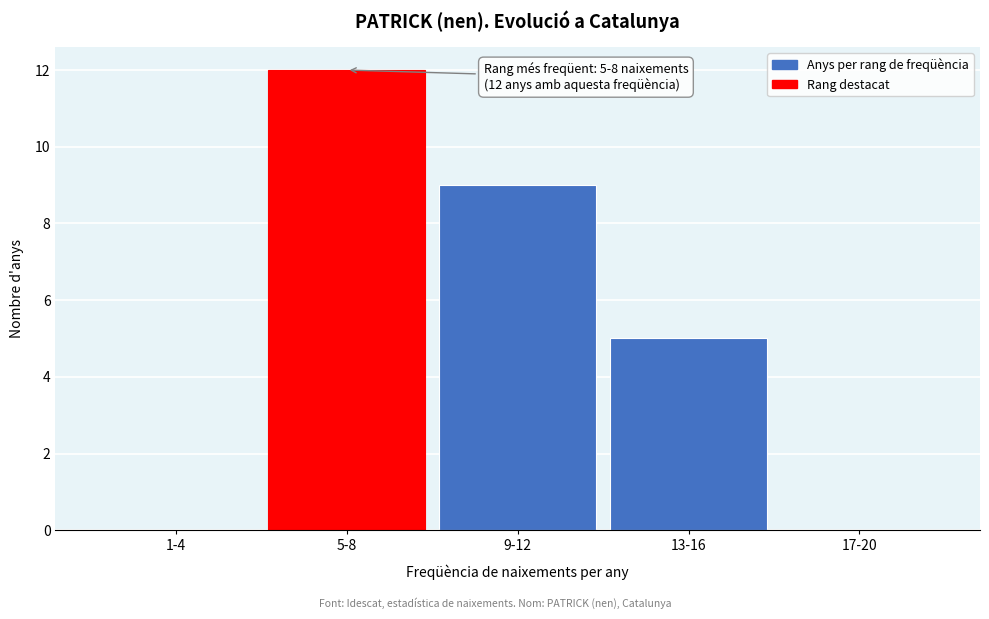

Reading left to right, what are all the values shown in this chart?

1-4=0	5-8=12	9-12=9	13-16=5	17-20=0